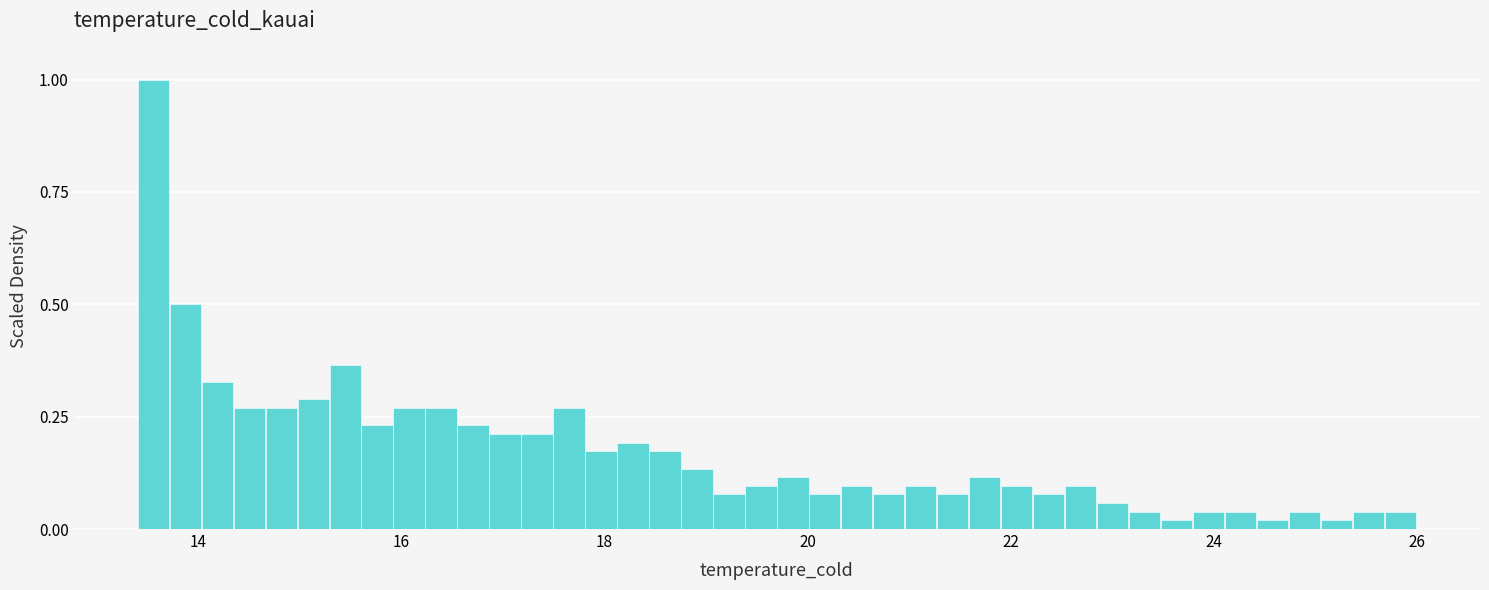

Around what value on the x-axis is the tallest bar? Give the approximate position of its centre, as read against the axis.

13.6